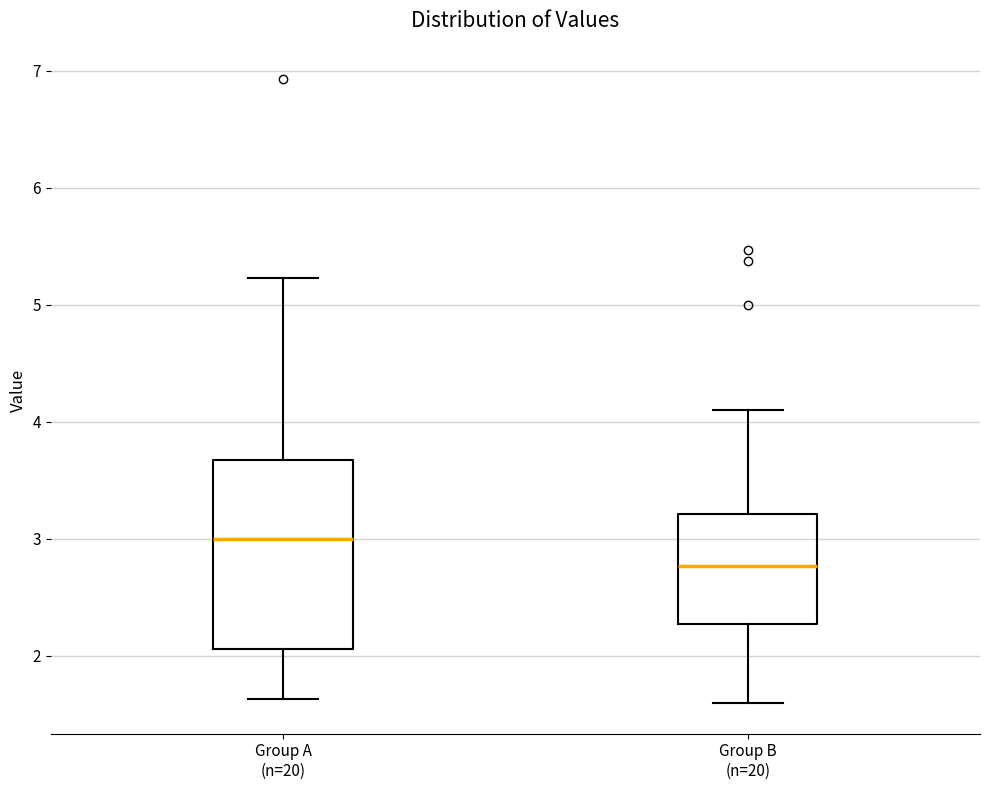

Which box's median line is the highest?

Group A (n=20)